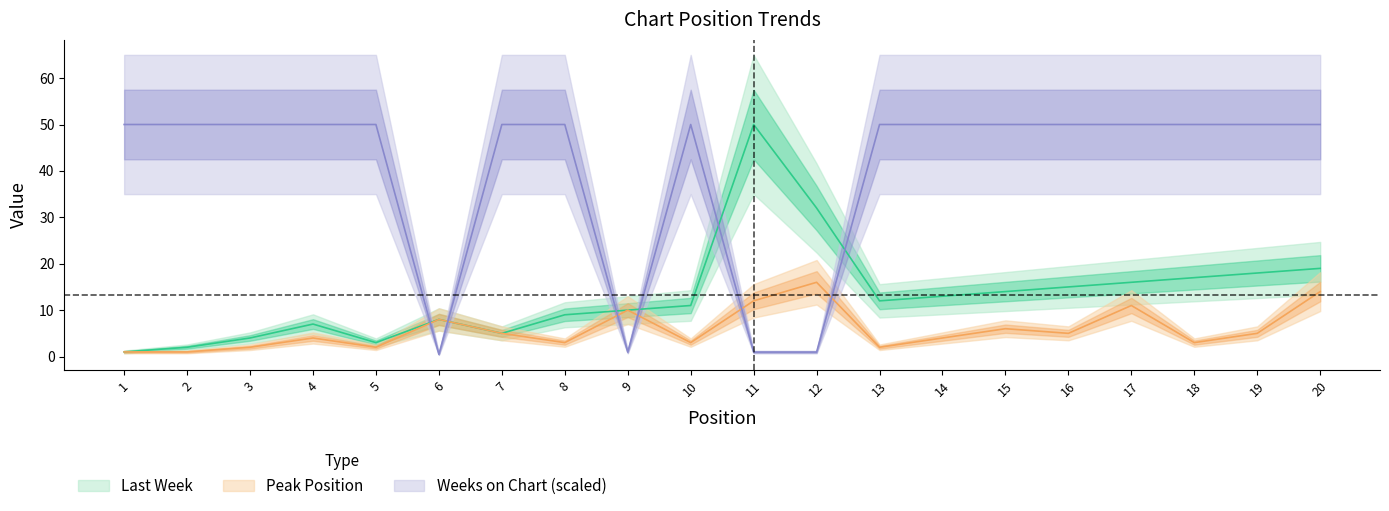

True or false: Last Week and Peak Position cross at least once.

False